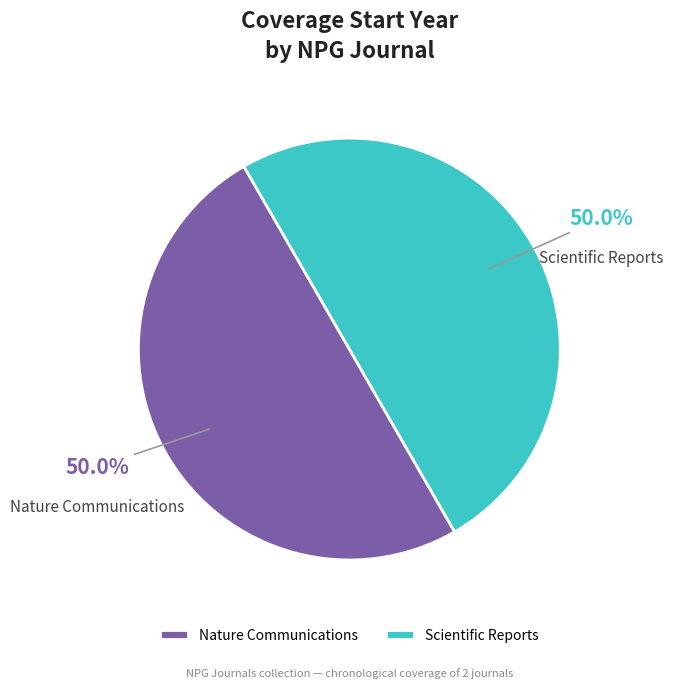

What portion of the pie excludes Scientific Reports?

50.0%